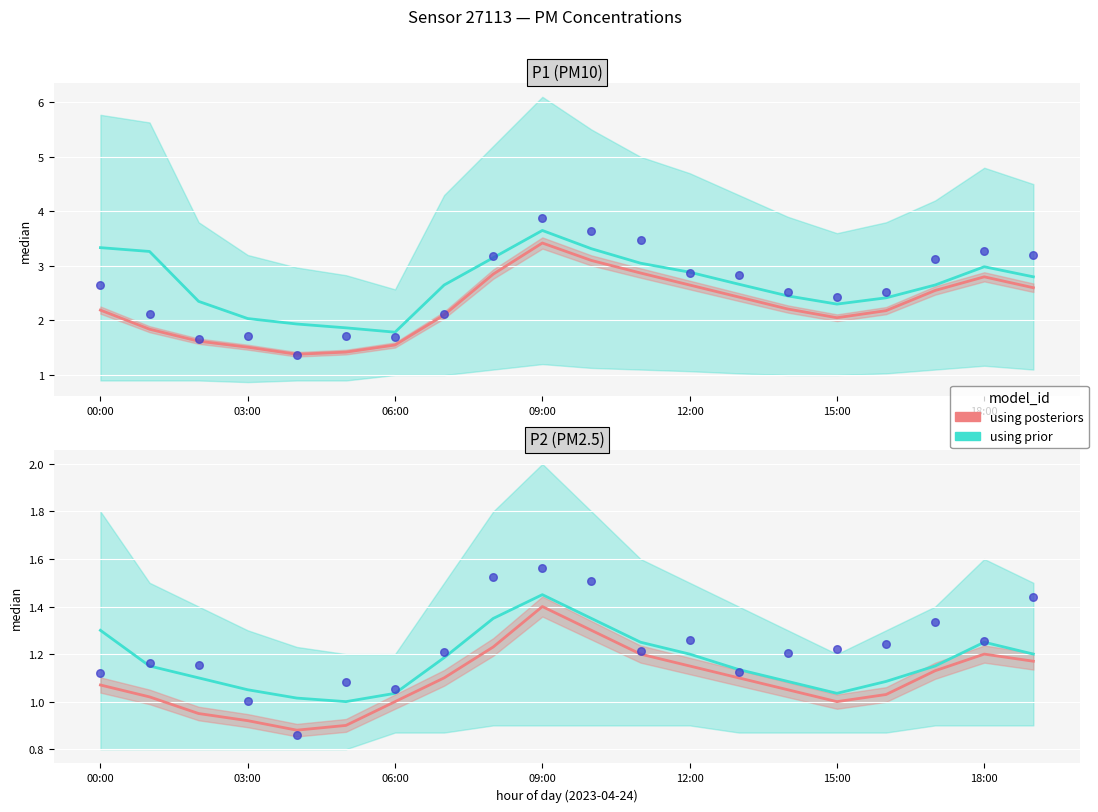

Is the value of using posteriors at 15:00 greater than the value of using prior at 11?

No